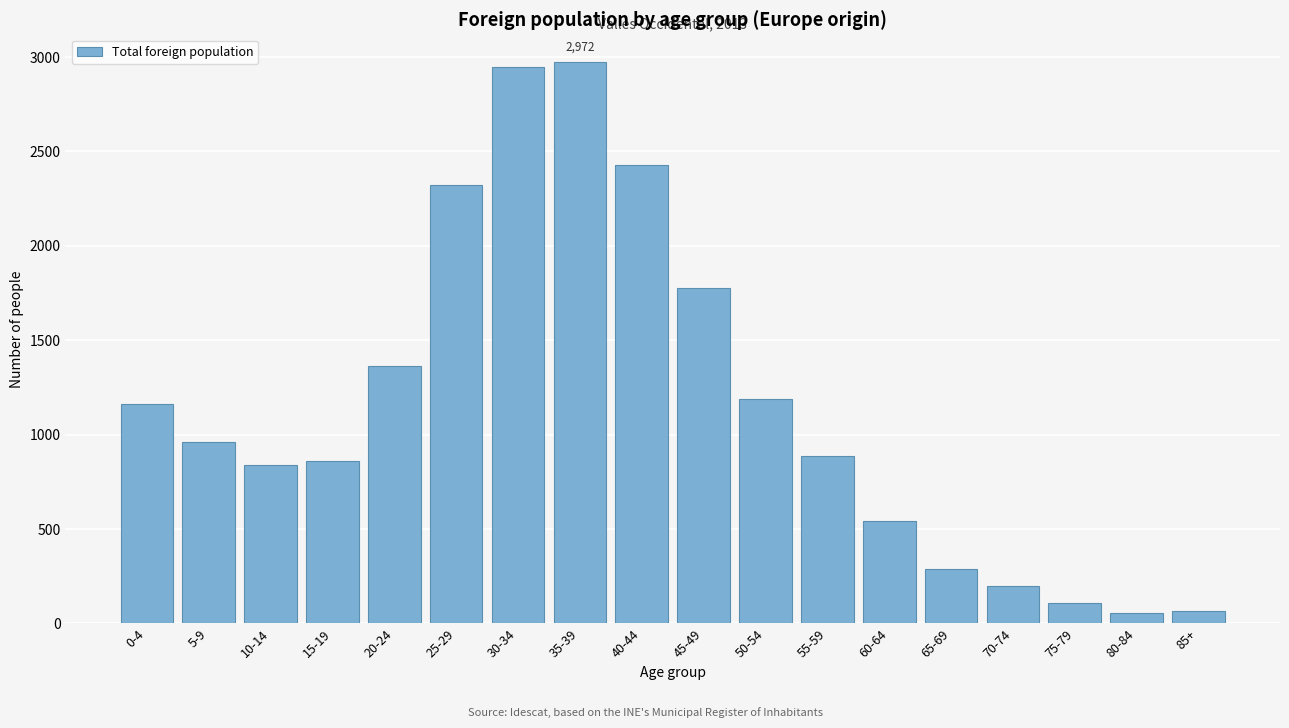

What is the difference between the maximum and minimum values?

2915